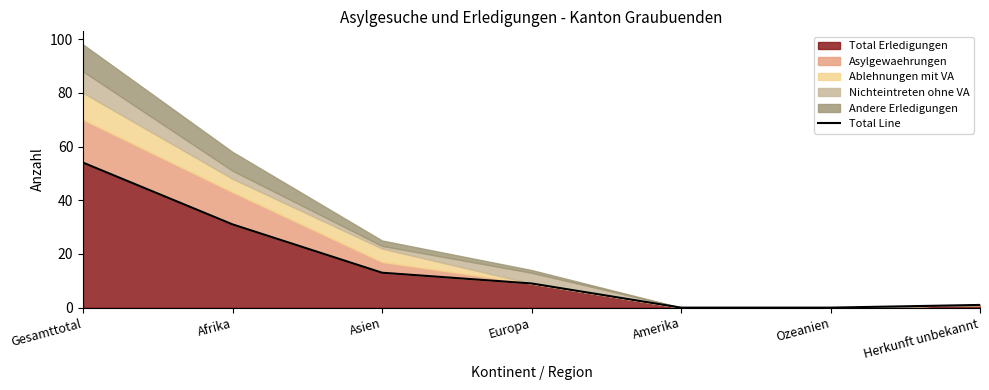

Which category has the highest value across all series?

Gesamttotal